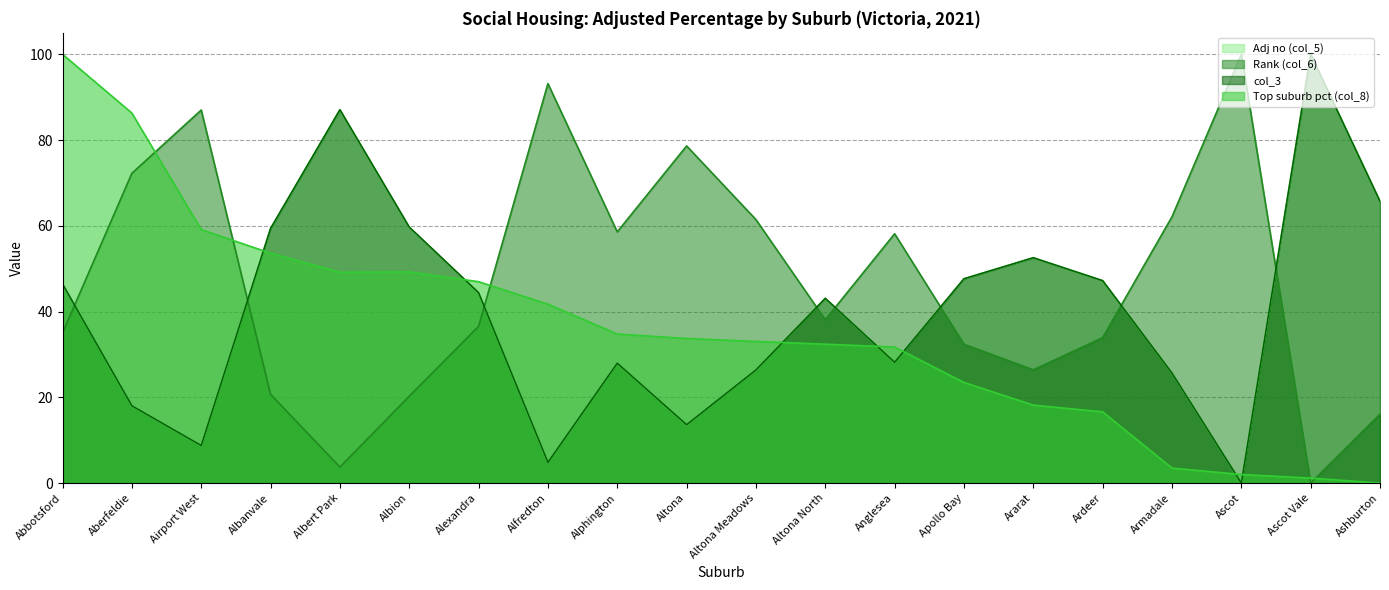

How many lines are shown in the chart?

4